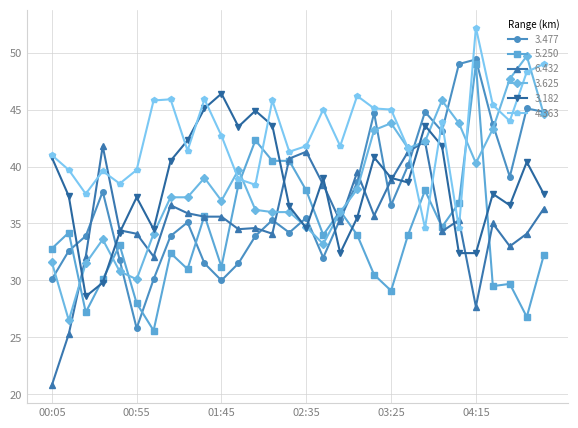

What is the lowest value of the 5.250 series?

25.6